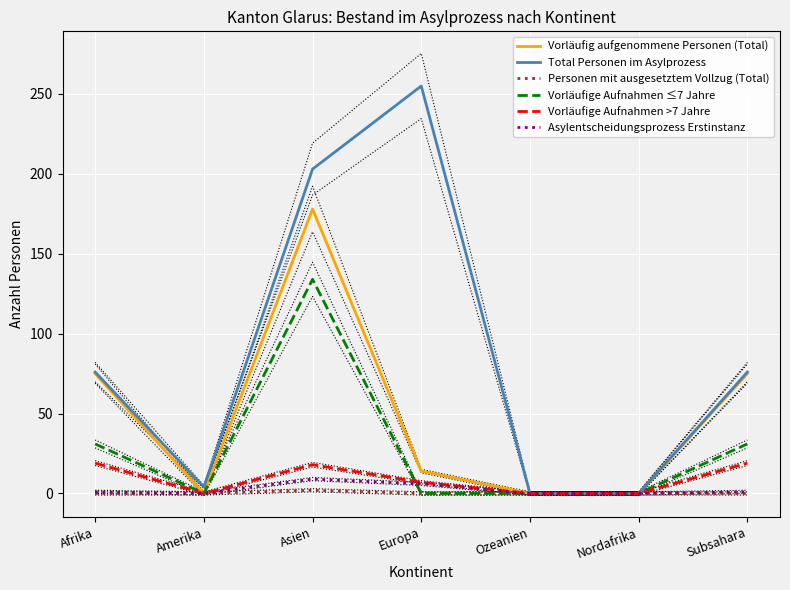

True or false: Personen mit ausgesetztem Vollzug (Total) has a value of -1 at Europa.

False